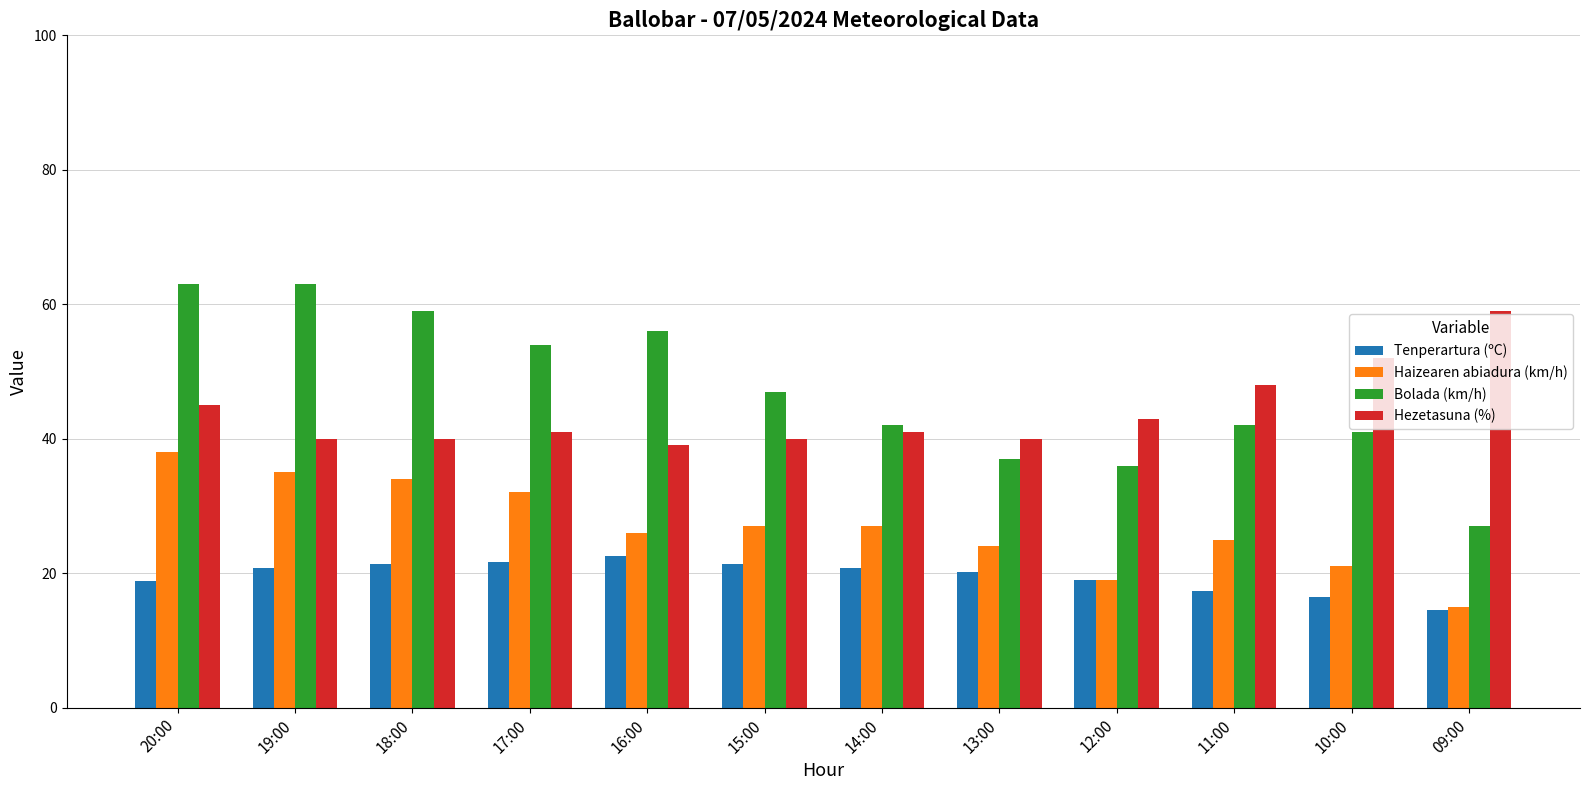

Which category has the highest value in the Haizearen abiadura (km/h) series?

20:00